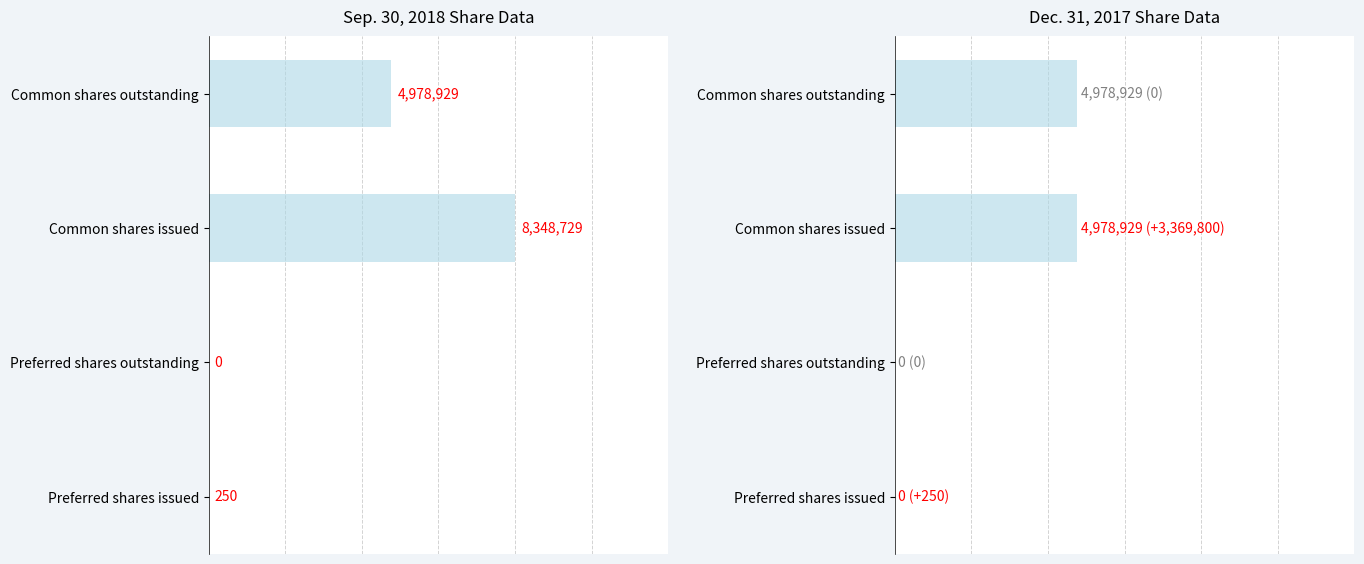

What is the difference between the second highest and minimum values in the Sep. 30, 2018 series?

4978929